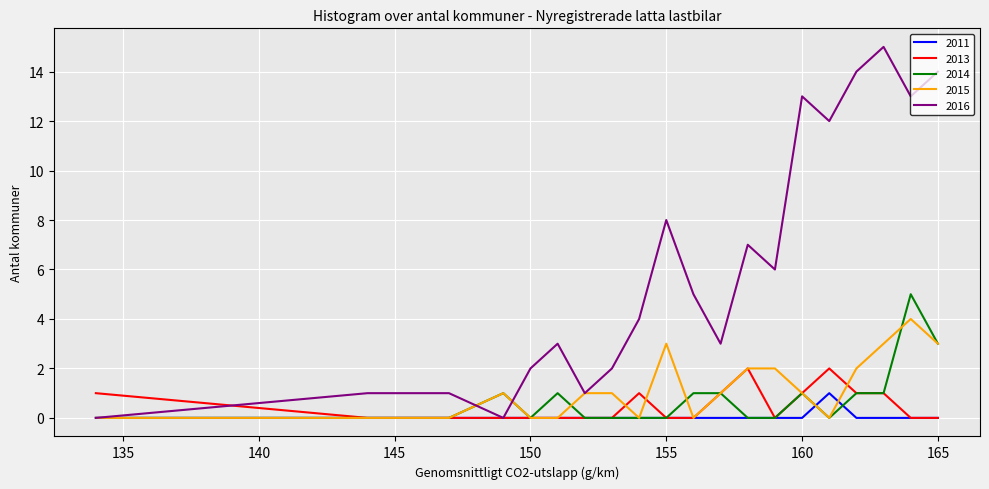

What is the sum of all 2014 values?

15